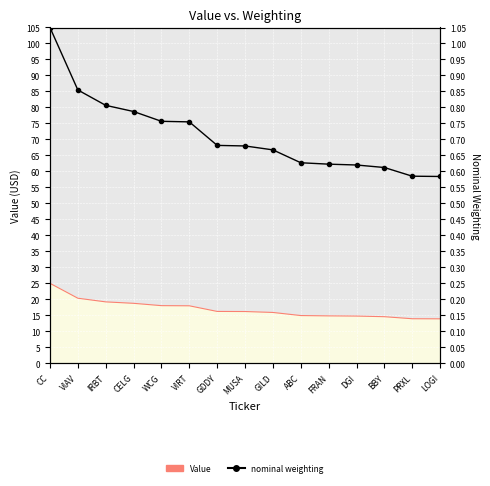

Reading left to right, extract all data points from this chart.

CC=1.1	VIAV=0.9	IRBT=0.8	CELG=0.8	WCG=0.8	VIRT=0.8	GDDY=0.7	MUSA=0.7	GILD=0.7	ABC=0.6	FRAN=0.6	DGI=0.6	BBY=0.6	PRXL=0.6	LOGI=0.6